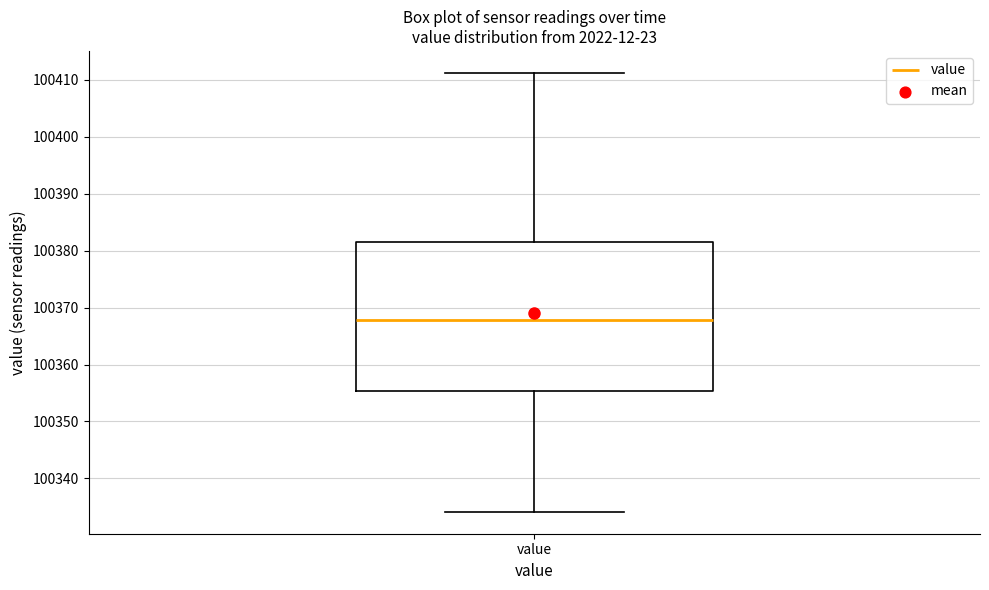

Read this box plot against the y-axis: the position of the median line, the range covered by the box, and the ends of both whiskers. The values are not printed on the chart, so give them approximately, as read against the axis.

median 100368, box 100355 to 100382, whiskers 100334 to 100411